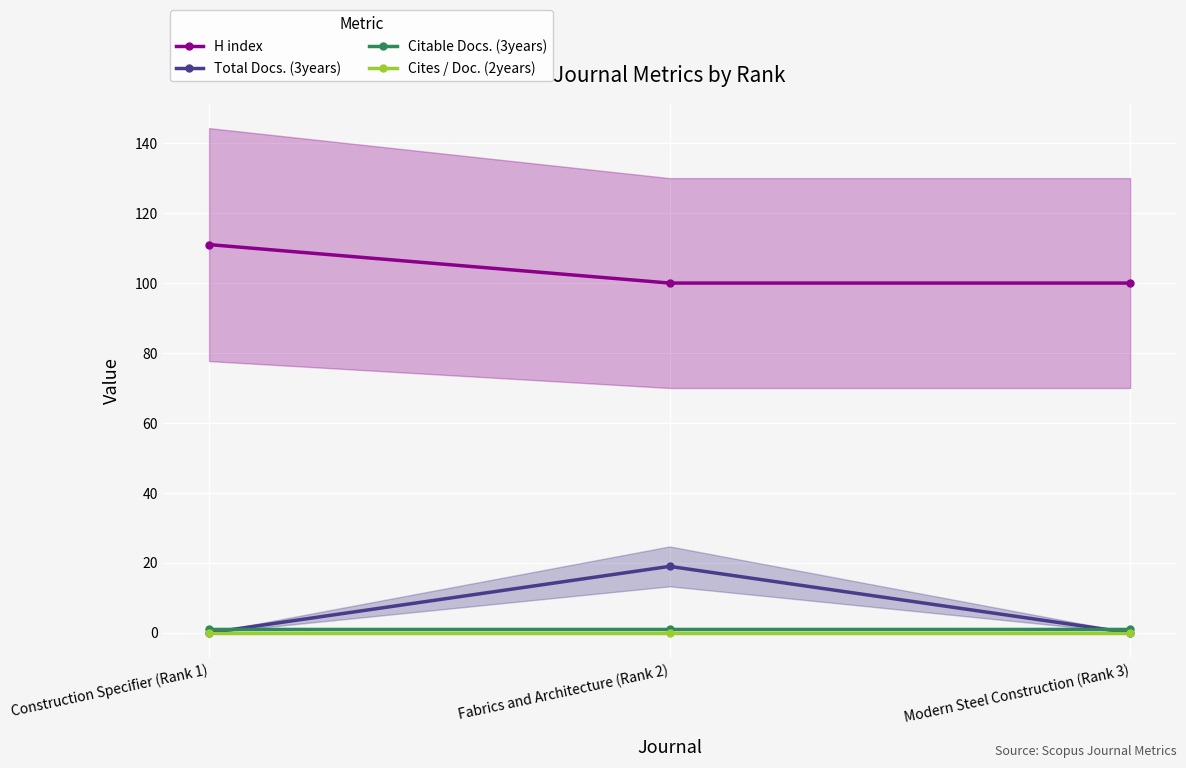

What is the difference between the maximum and minimum values in the Total Docs. (3years) series?

19